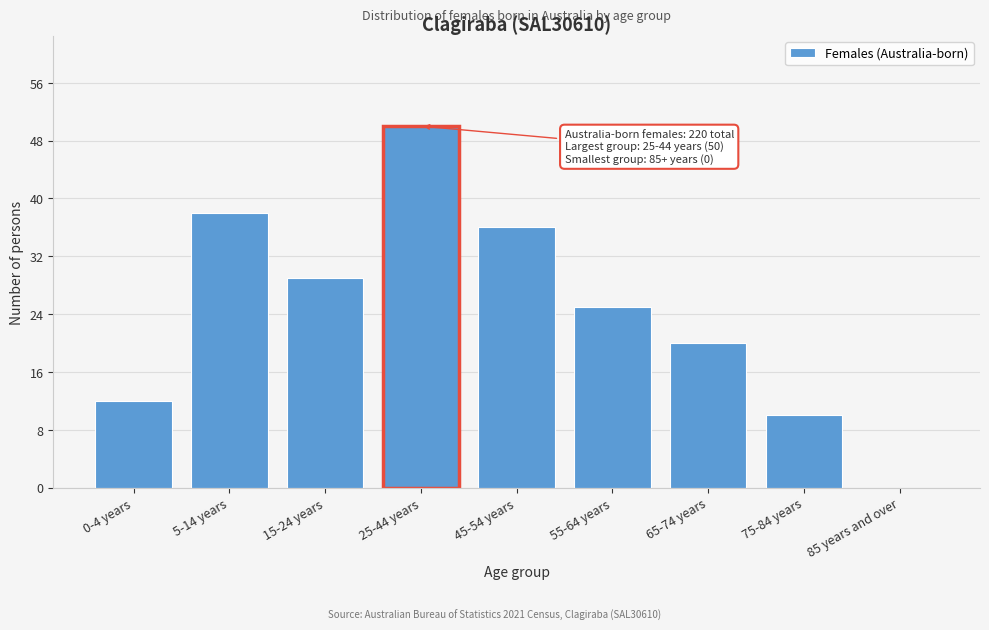

Reading left to right, what are all the values shown in this chart?

0-4 years=12	5-14 years=38	15-24 years=29	25-44 years=50	45-54 years=36	55-64 years=25	65-74 years=20	75-84 years=10	85 years and over=0